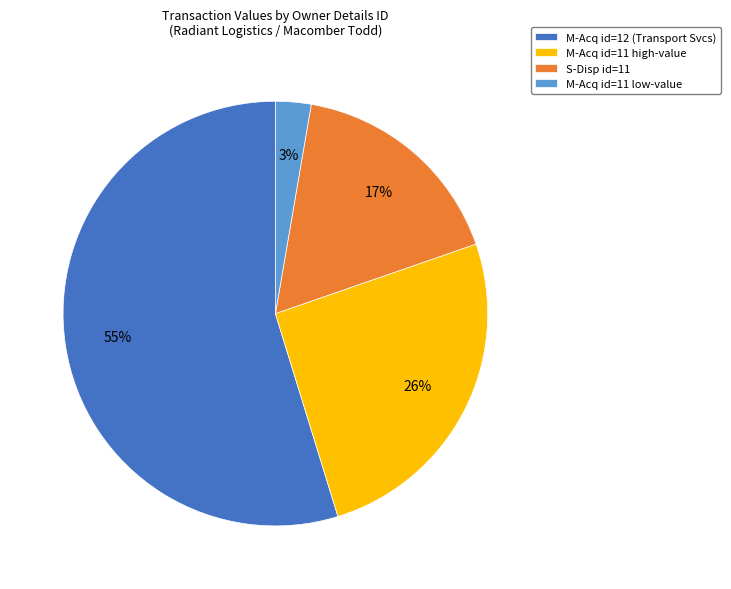

To the nearest percent, what percentage of the pie is M-Acq id=11 low-value?

3%